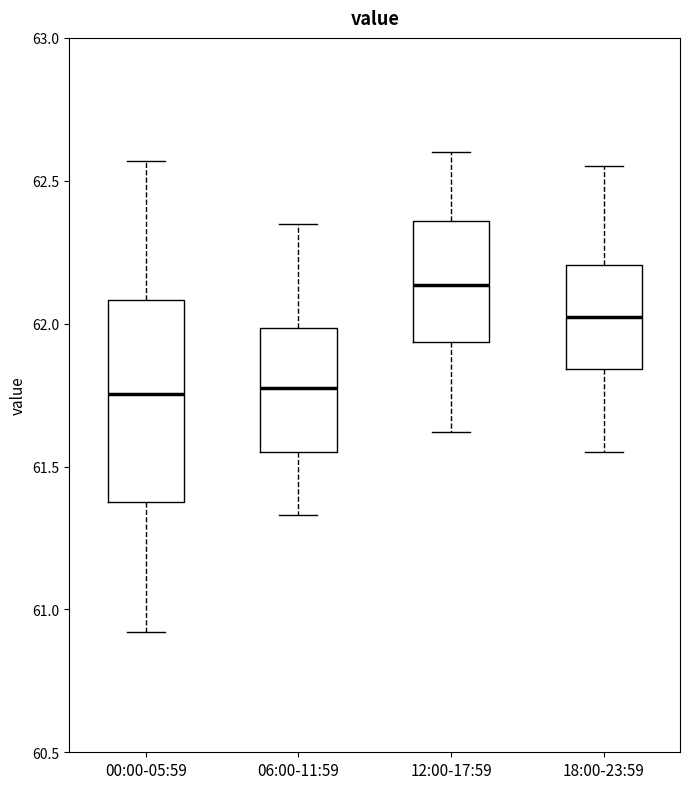

Reading left to right, read every box against the y-axis: the position of its median line, the range the box covers, and the ends of its whiskers. The values are not printed on the chart, so give them approximately, as read against the axis.

00:00-05:59: median 61.75, box 61.40 to 62.10, whiskers 60.90 to 62.55
06:00-11:59: median 61.80, box 61.55 to 62.00, whiskers 61.35 to 62.35
12:00-17:59: median 62.15, box 61.95 to 62.35, whiskers 61.60 to 62.60
18:00-23:59: median 62.05, box 61.85 to 62.20, whiskers 61.55 to 62.55